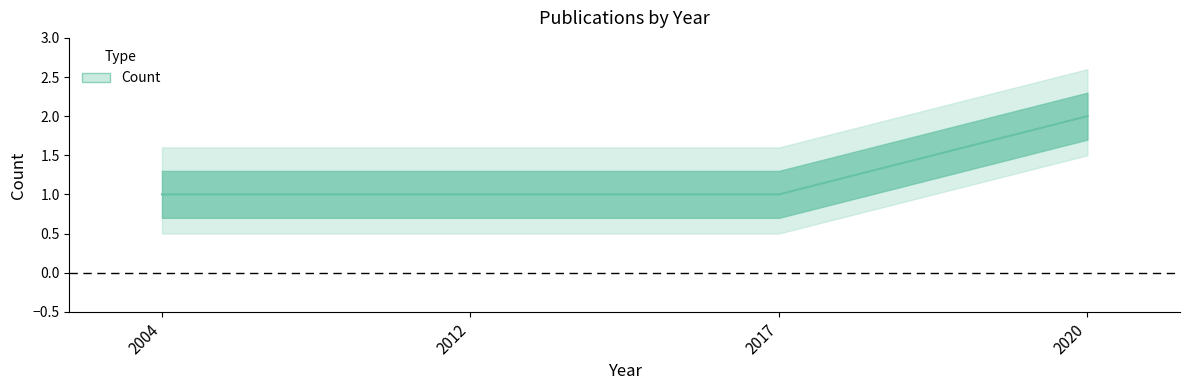

Does the chart have visible grid lines?

No